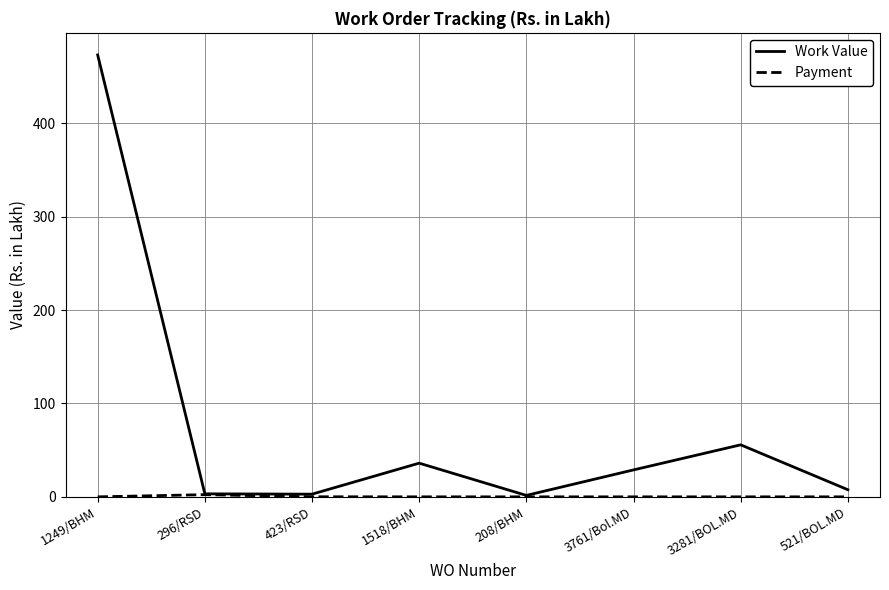

What is the total value across all series at 296/RSD?

5.6